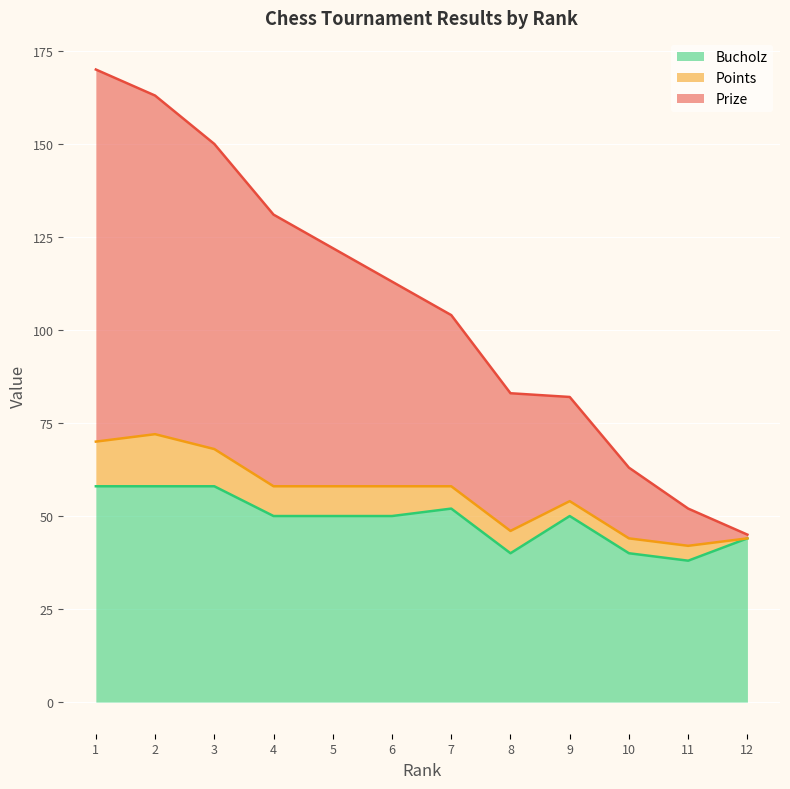

What is the highest value of the Bucholz series?

58